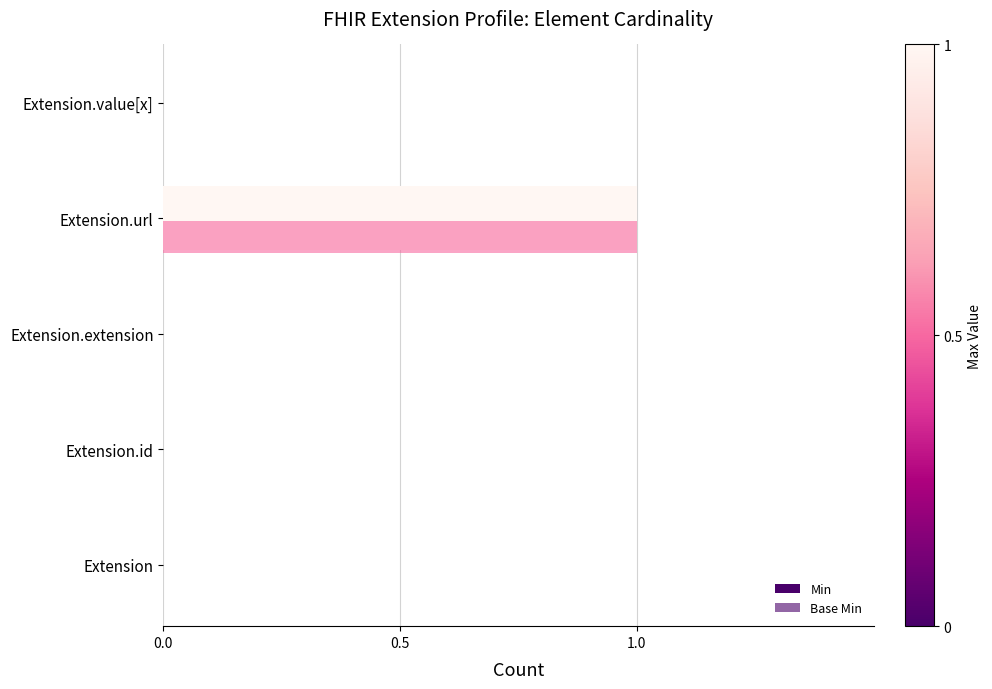

How many series are shown in this chart?

2